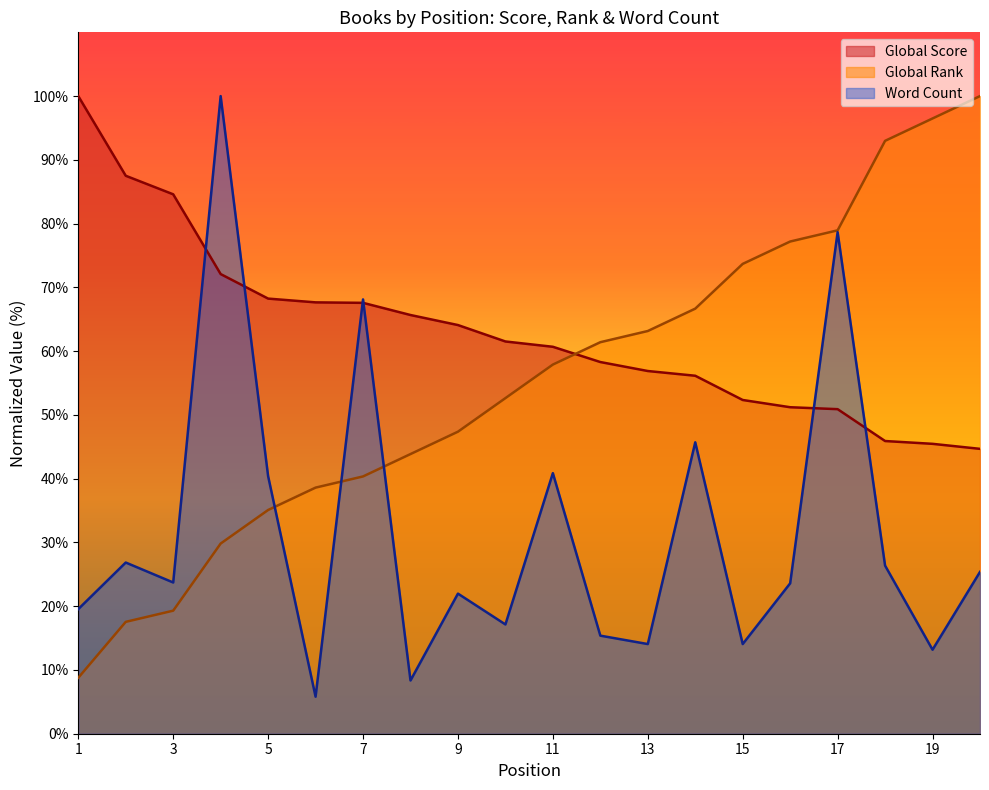

What is the difference between the maximum and minimum values in the Global Score series?

55.3